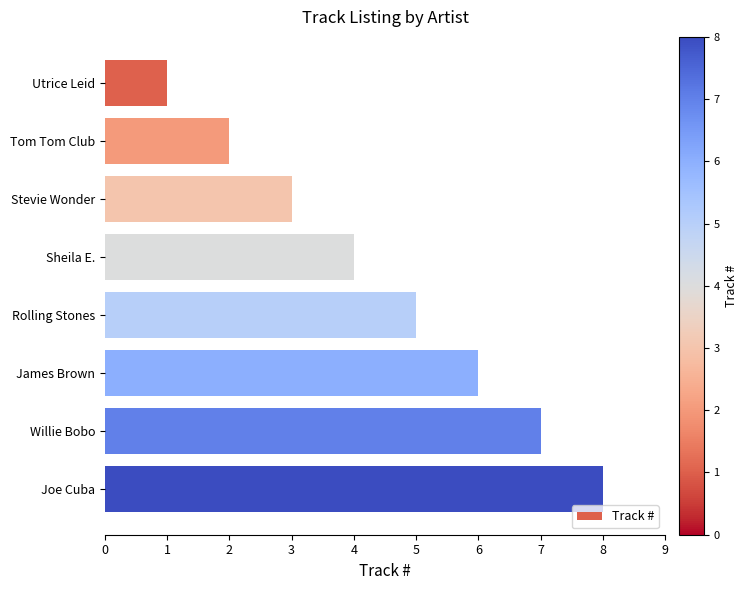

How many bars are there in total?

8